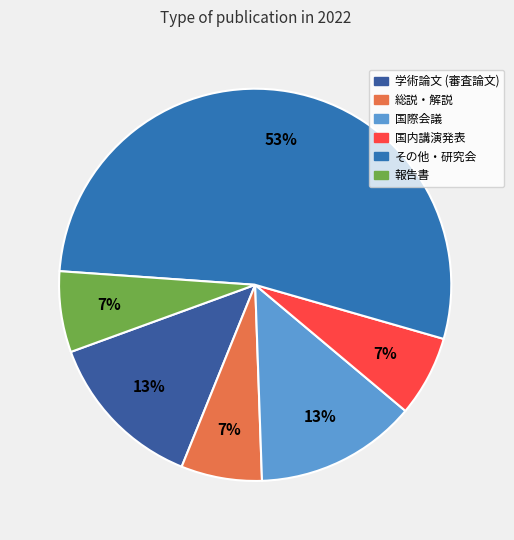

Between 学術論文 (審査論文) and 報告書, which is larger?

学術論文 (審査論文)